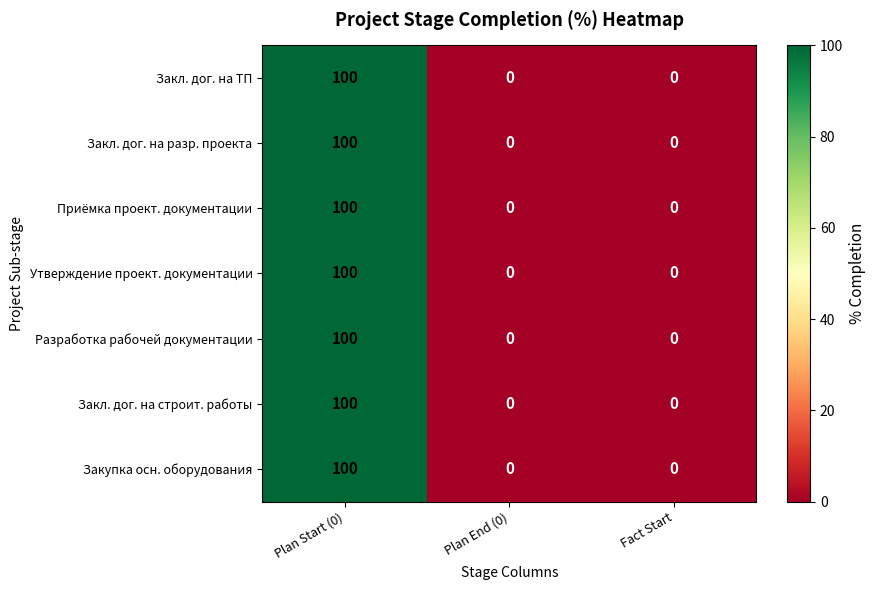

True or false: Закл. дог. на разр. проекта has a value of 0 at Fact Start.

True